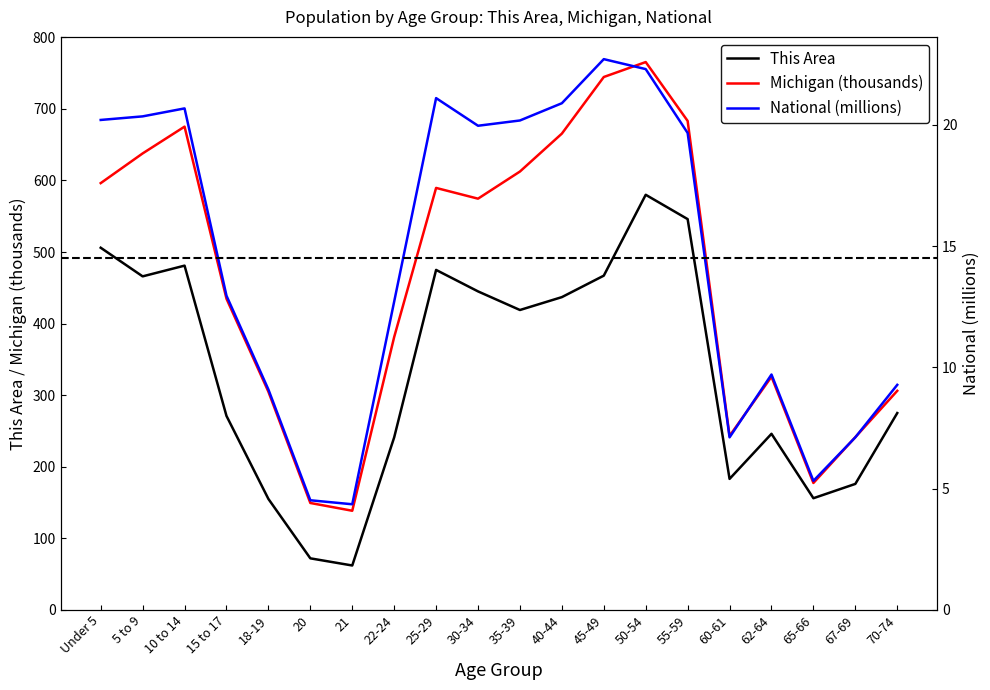

True or false: Michigan (thousands) and National (millions) cross at least once.

False